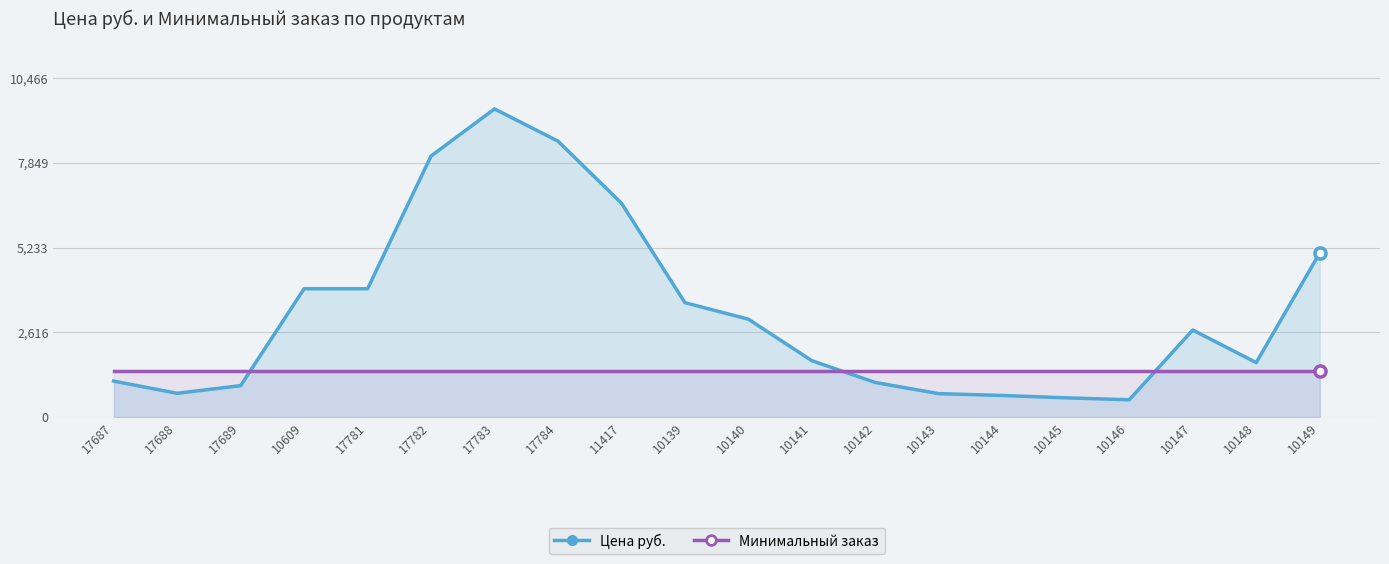

What is the label of the 10th point from the right?

10140